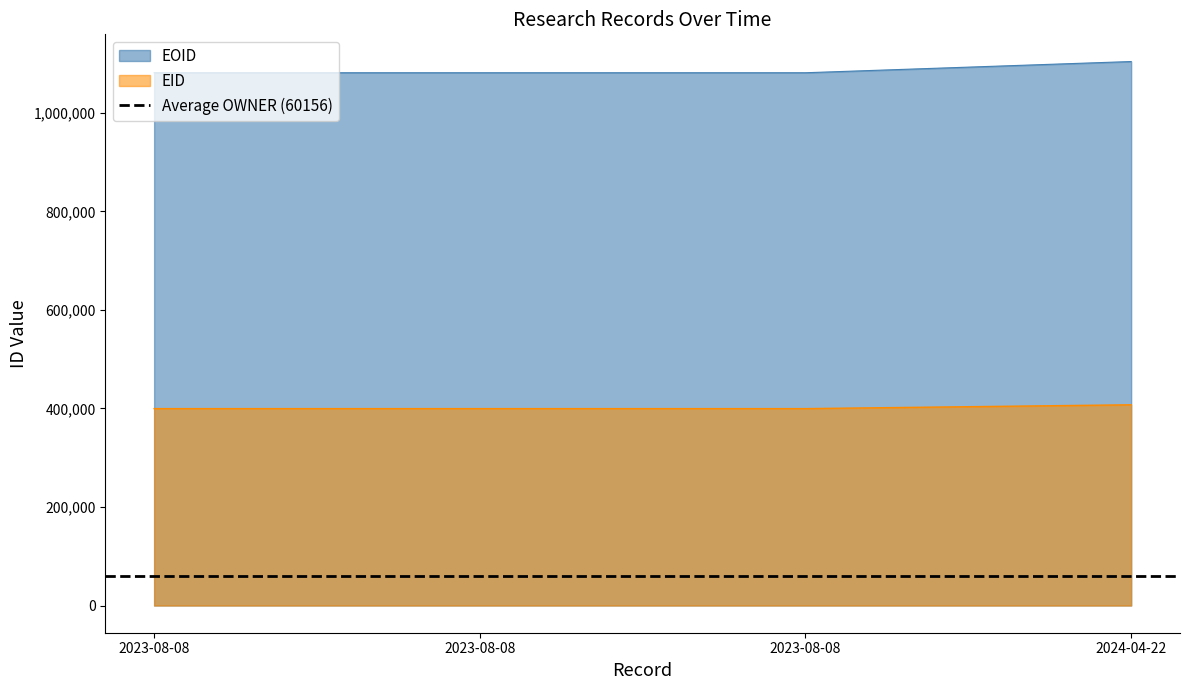

Which label corresponds to the smallest value in the chart?

2023-08-08